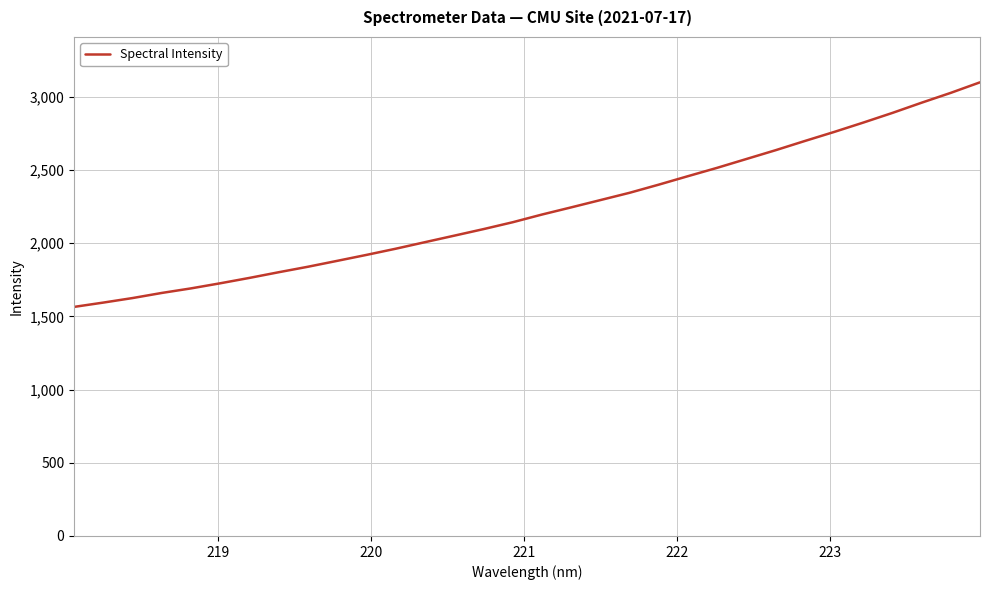

What is the greatest value displayed?

3098.6